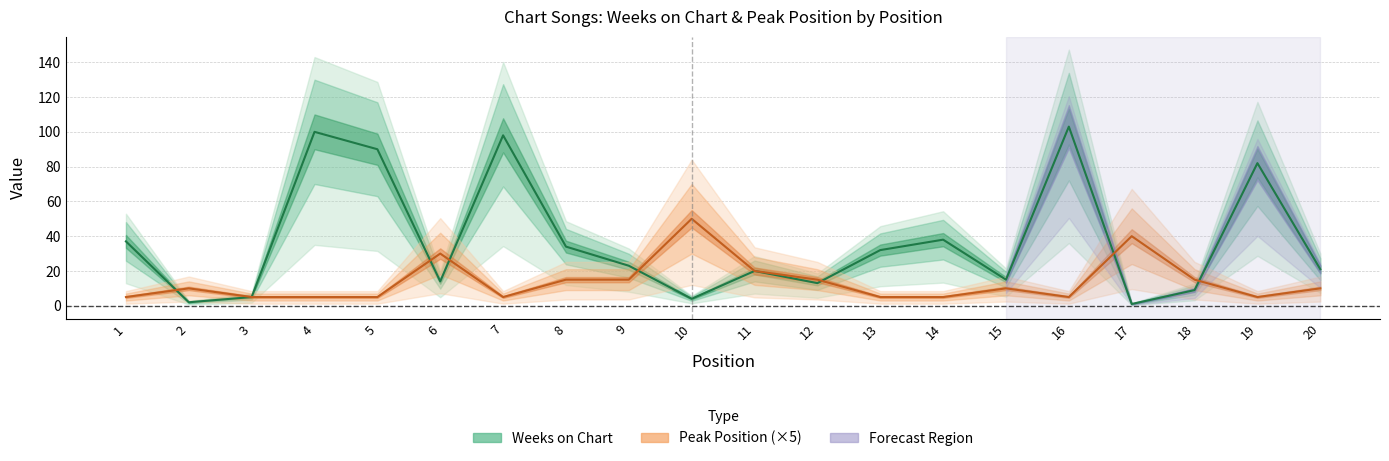

At how many categories does at least one series exceed 82?

4